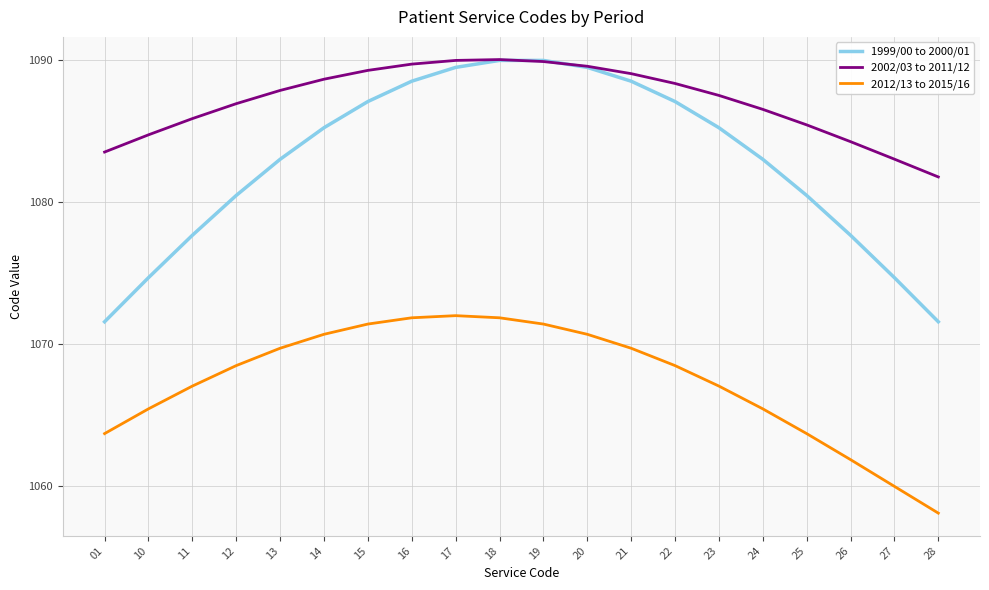

What is the maximum value for 2012/13 to 2015/16?

1072.0